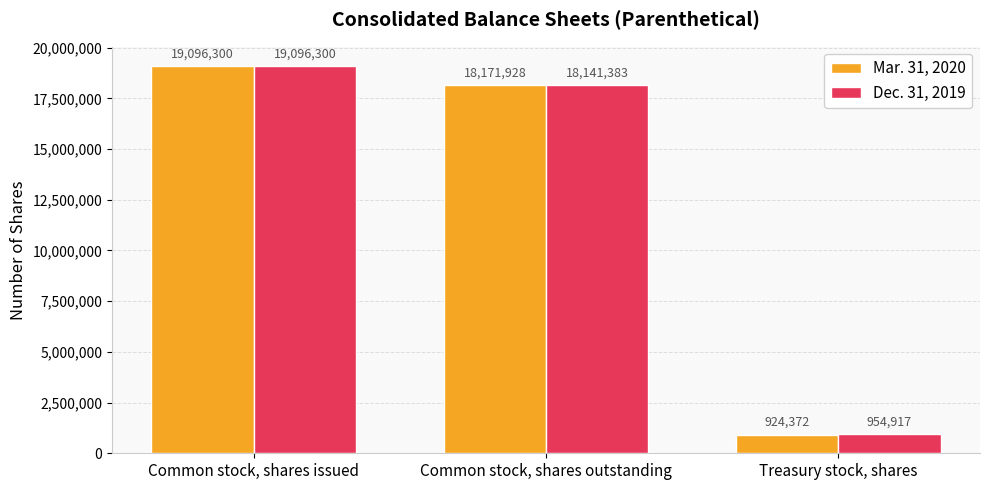

The value of Dec. 31, 2019 at Common stock, shares issued is 19096300. True or false?

True